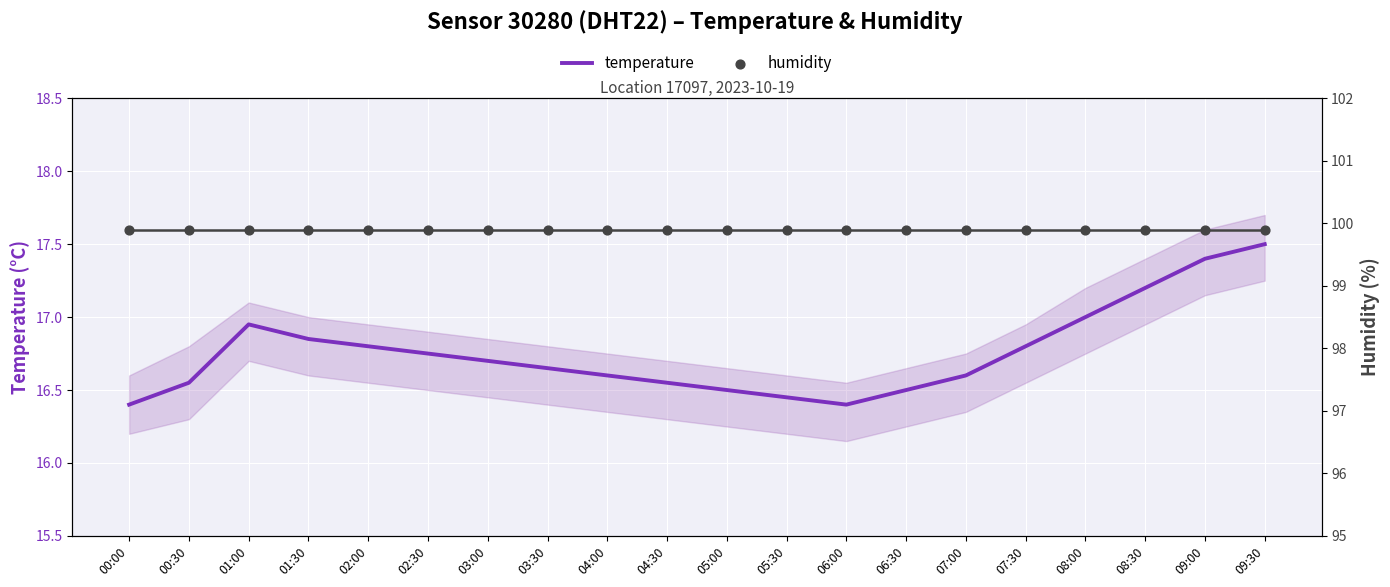

Is the value of humidity at 06:00 greater than the value of temperature at 04:00?

Yes